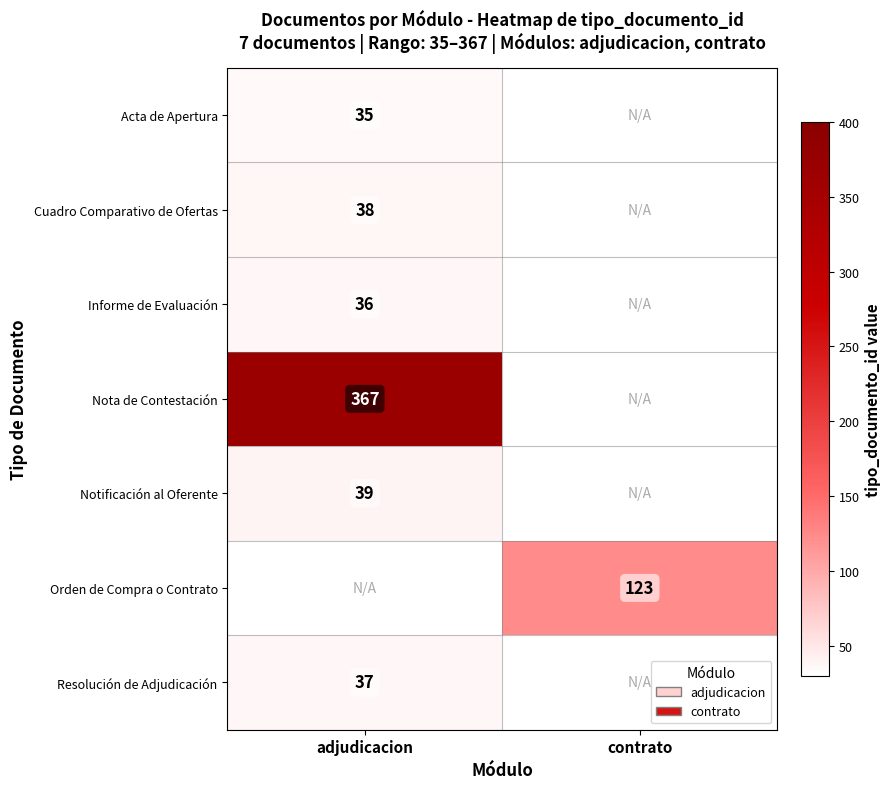

What is the maximum value shown in the chart?

367.0